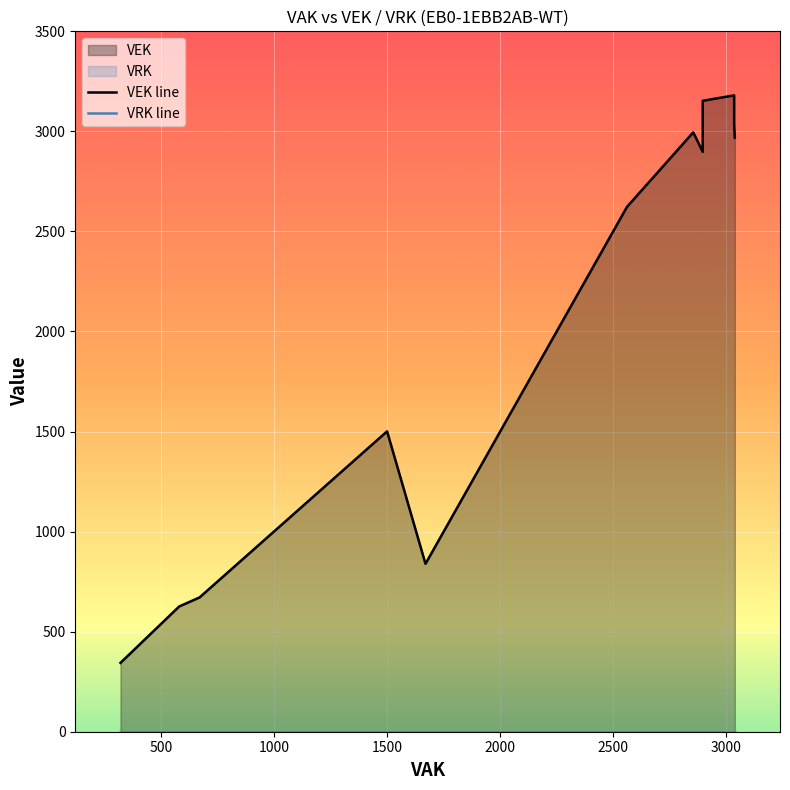

What is the maximum value shown in the chart?

3180